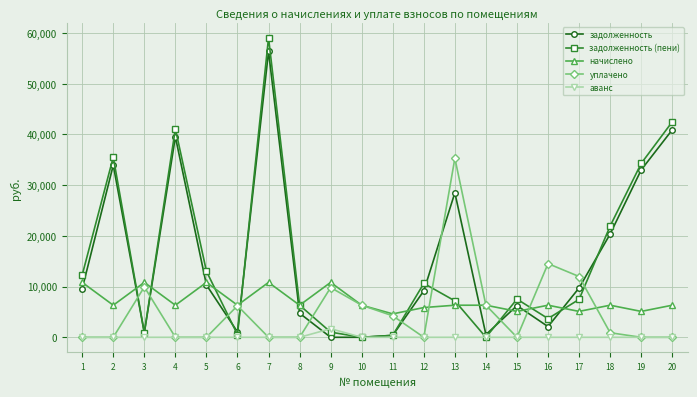

Rank the series by their maximum value, from highest to lowest.

задолженность (пени), задолженность, уплачено, начислено, аванс